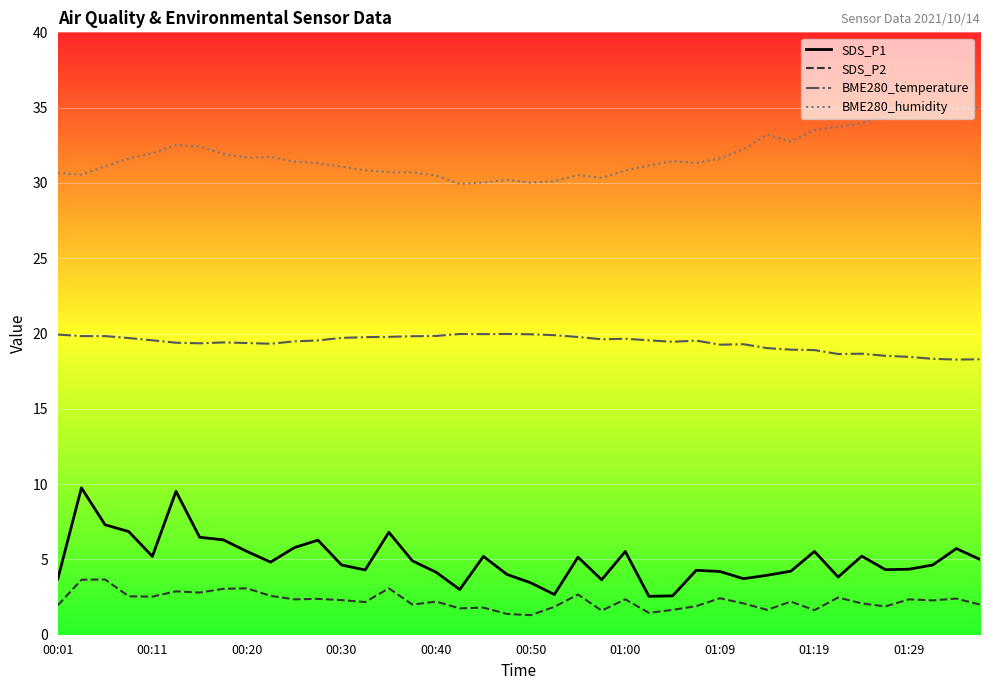

True or false: BME280_humidity and SDS_P1 cross at least once.

False